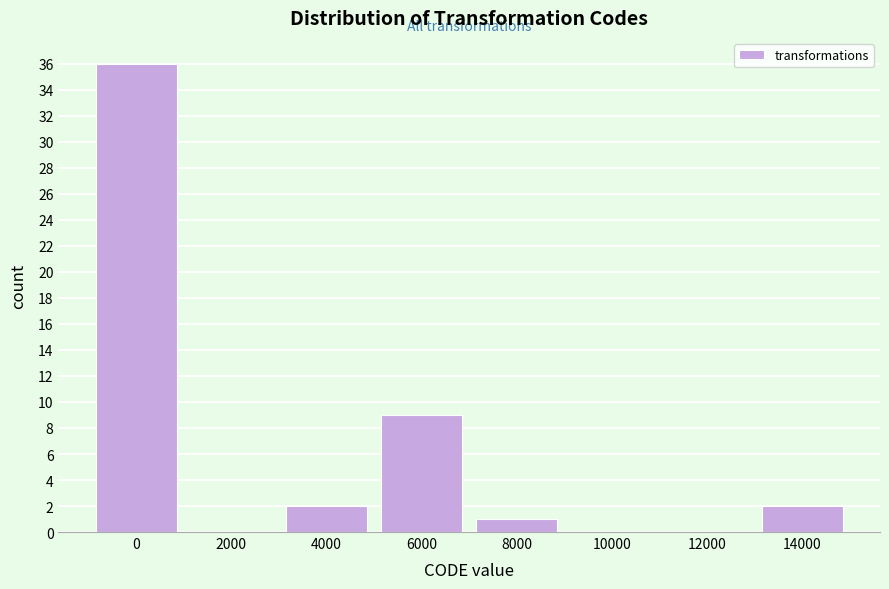

Reading left to right, extract all data points from this chart.

0=36	2000=0	4000=2	6000=9	8000=1	10000=0	12000=0	14000=2